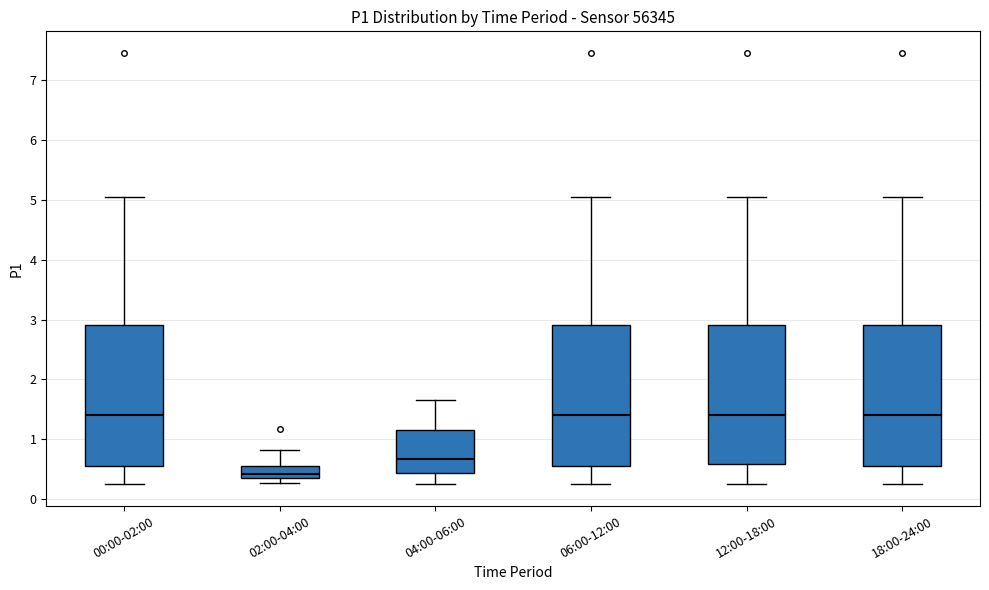

Which box has the lowest median line?

02:00-04:00